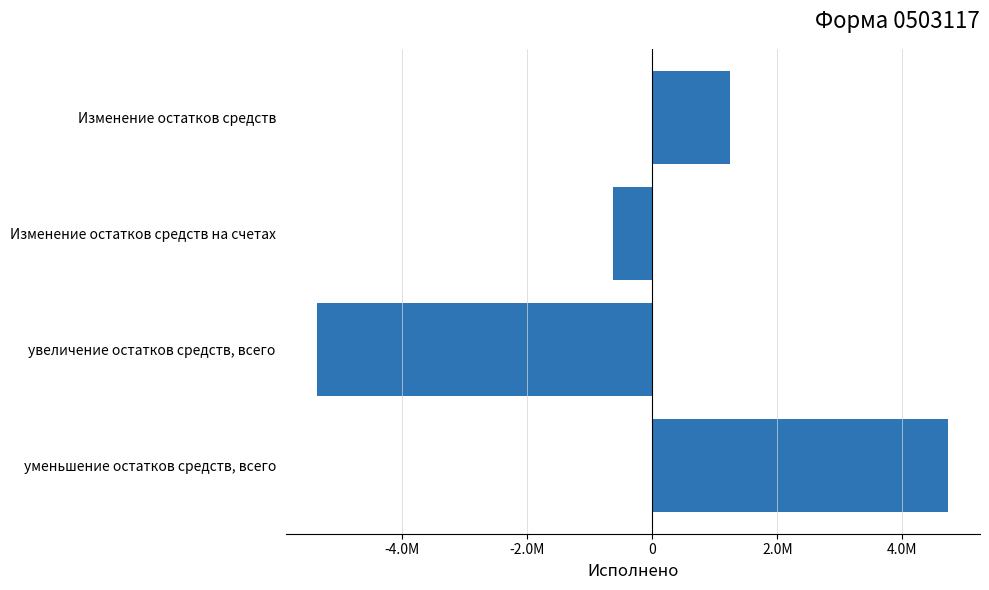

How many bars are there in total?

4